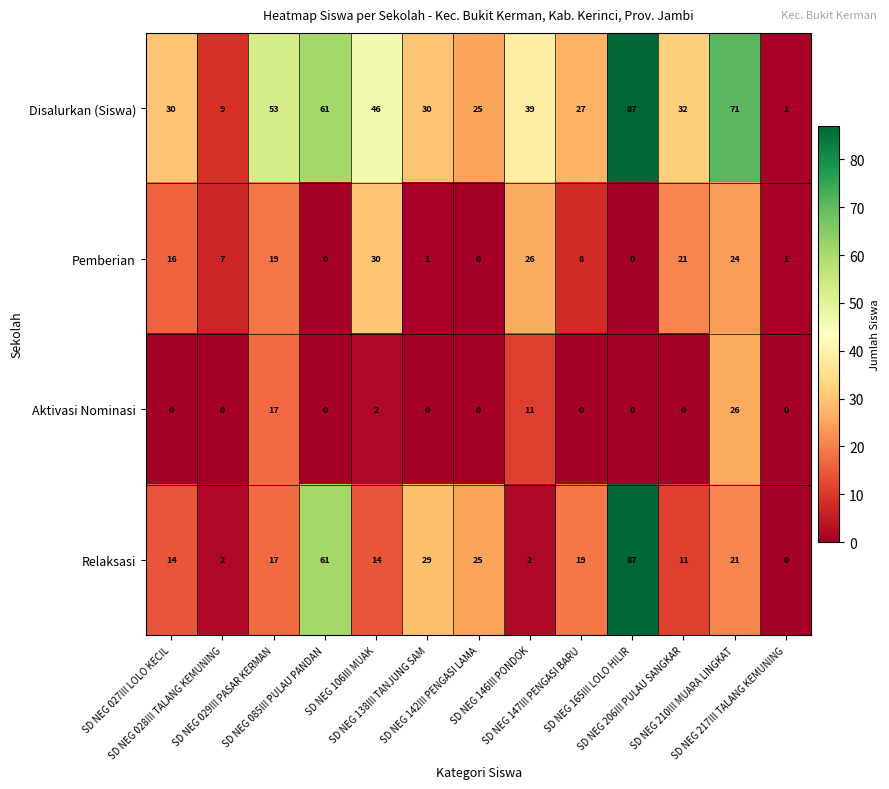

What is the maximum value for Pemberian?

30